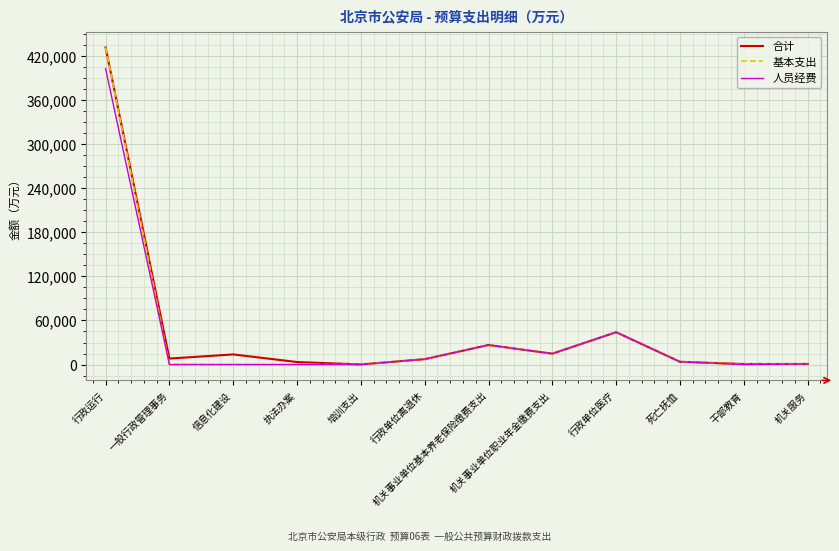

The value of 人员经费 at 行政运行 is 116281.3. True or false?

False